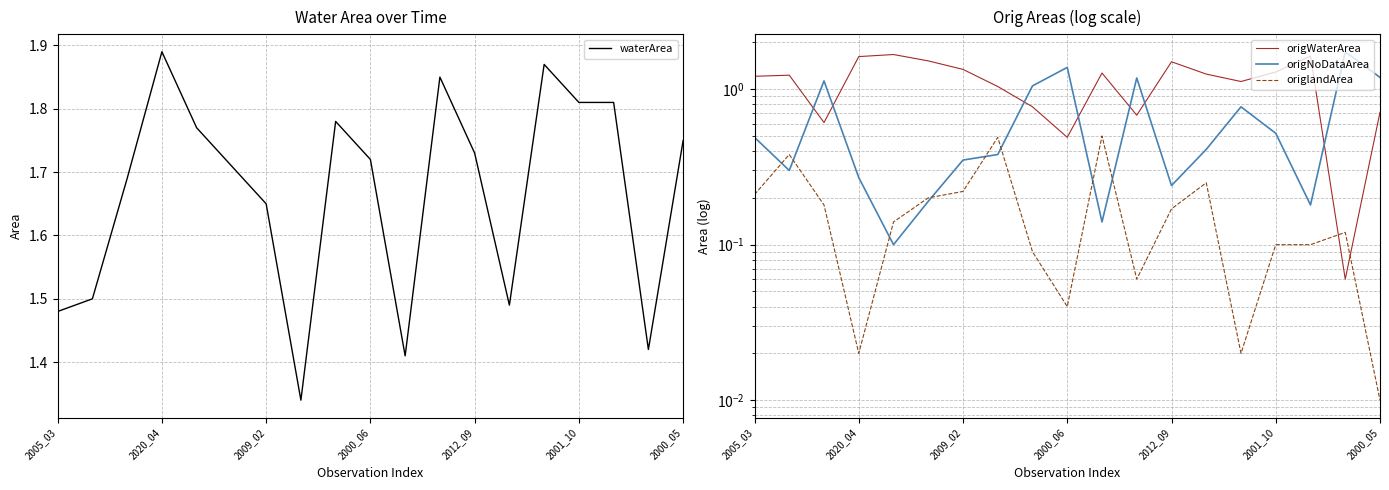

True or false: origNoDataArea and origlandArea intersect in this chart.

True